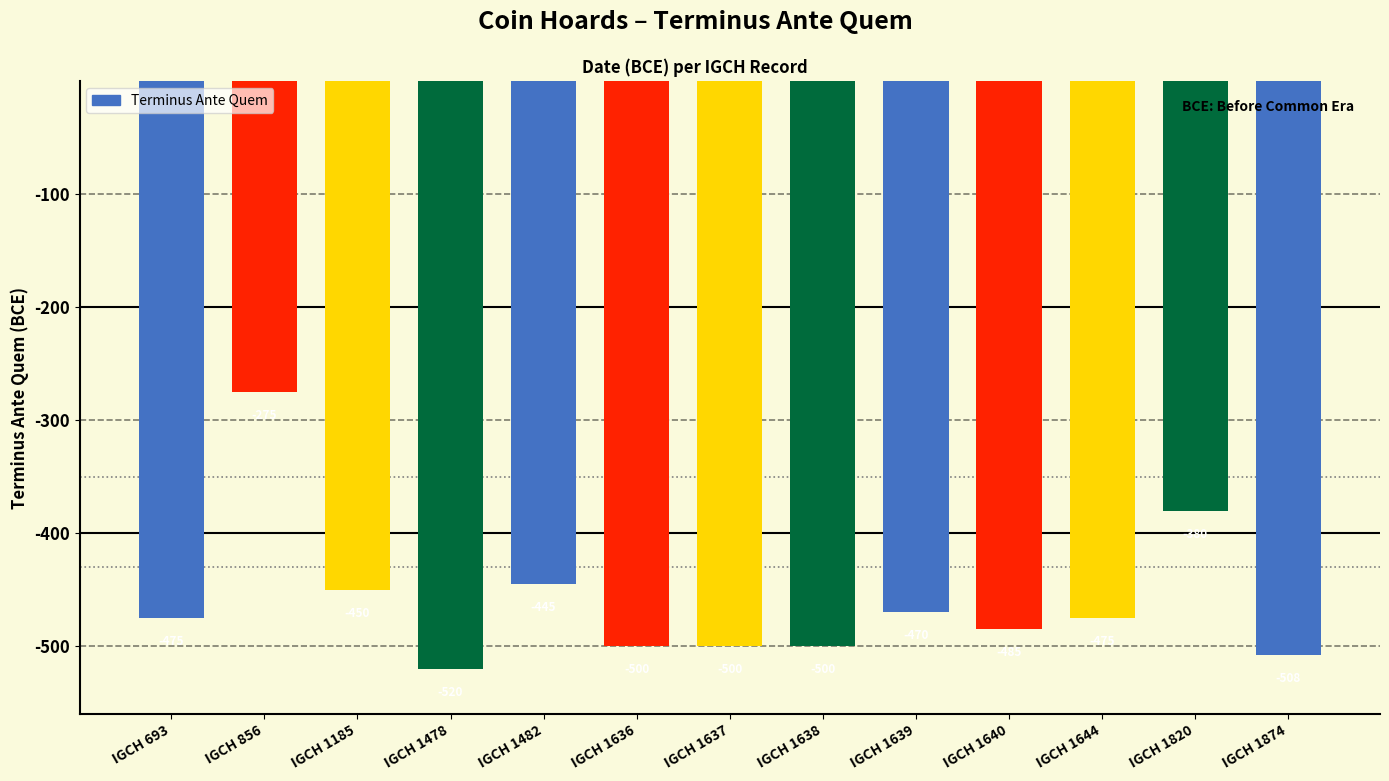

The chart shows a value of -450 at IGCH 1185. True or false?

True